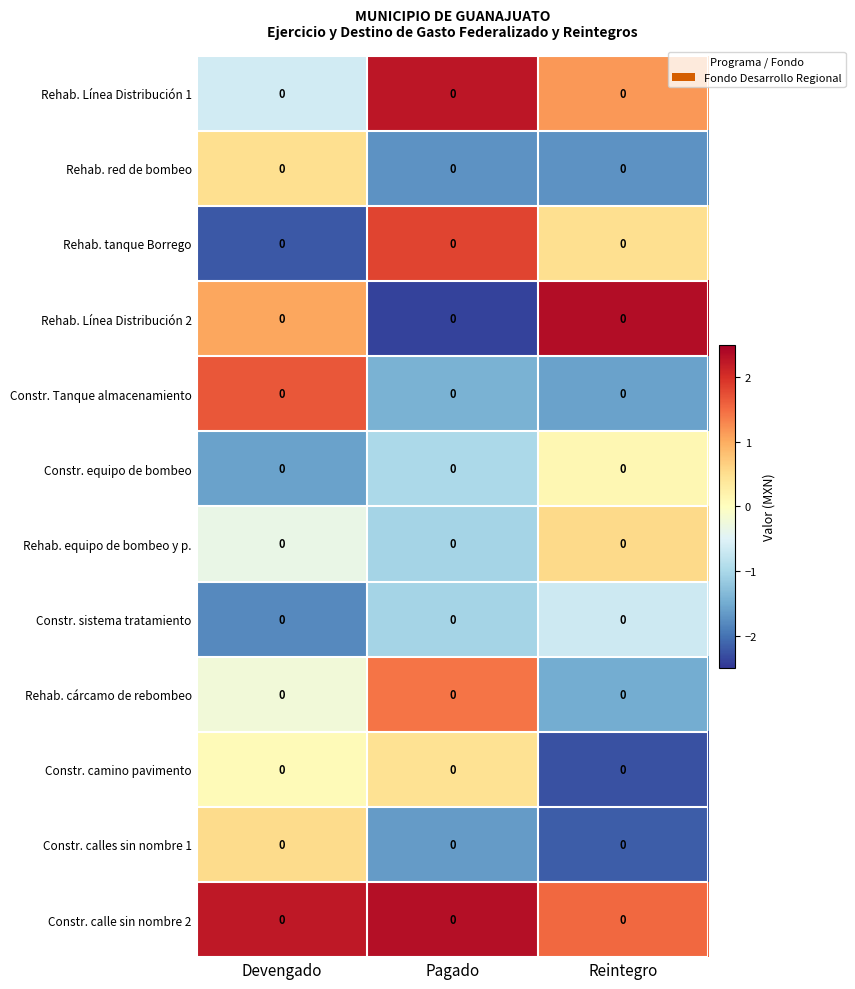

Rank the series by their maximum value, from highest to lowest.

Rehab. Línea Distribución 2, Constr. calle sin nombre 2, Rehab. Línea Distribución 1, Rehab. tanque Borrego, Constr. Tanque almacenamiento, Rehab. cárcamo de rebombeo, Rehab. equipo de bombeo y p., Constr. calles sin nombre 1, Rehab. red de bombeo, Constr. camino pavimento, Constr. equipo de bombeo, Constr. sistema tratamiento